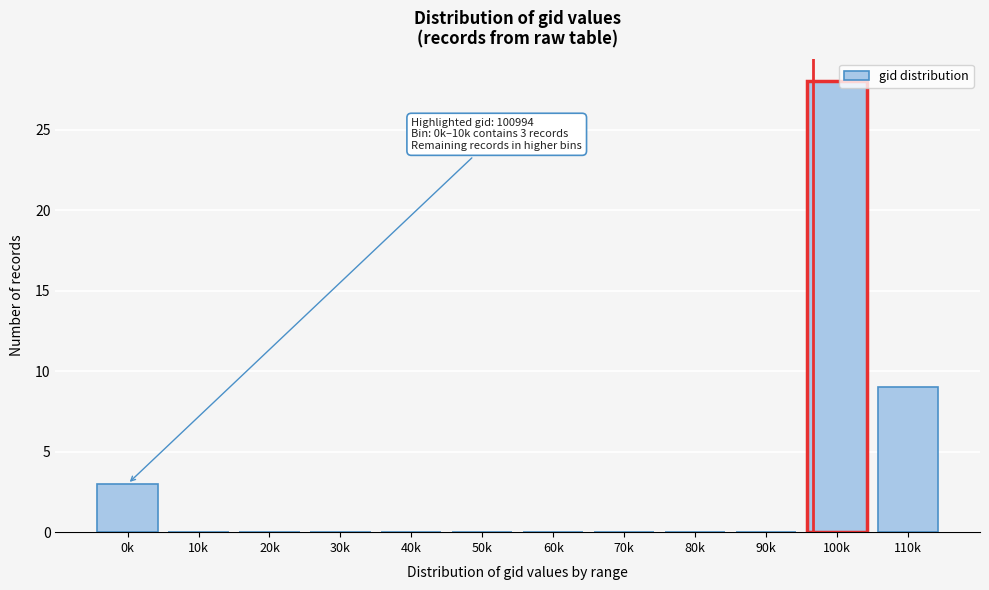

Reading right to left, what are all the values shown in this chart?

110k=9	100k=28	90k=0	80k=0	70k=0	60k=0	50k=0	40k=0	30k=0	20k=0	10k=0	0k=3